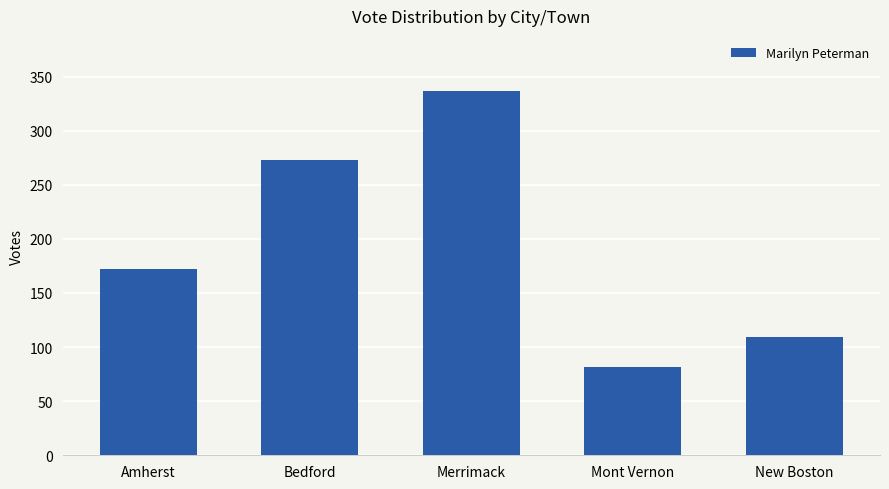

Rank the categories by value from highest to lowest.

Merrimack, Bedford, Amherst, New Boston, Mont Vernon